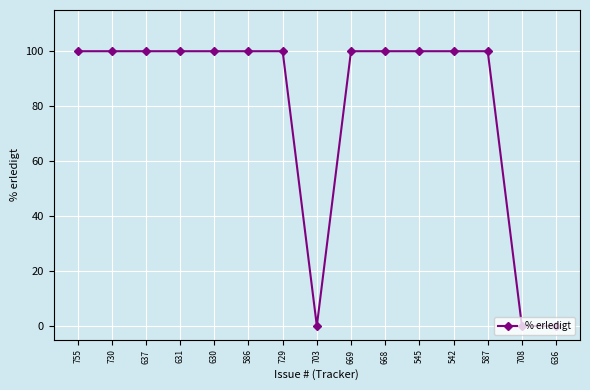

What position from the right is 703?

8